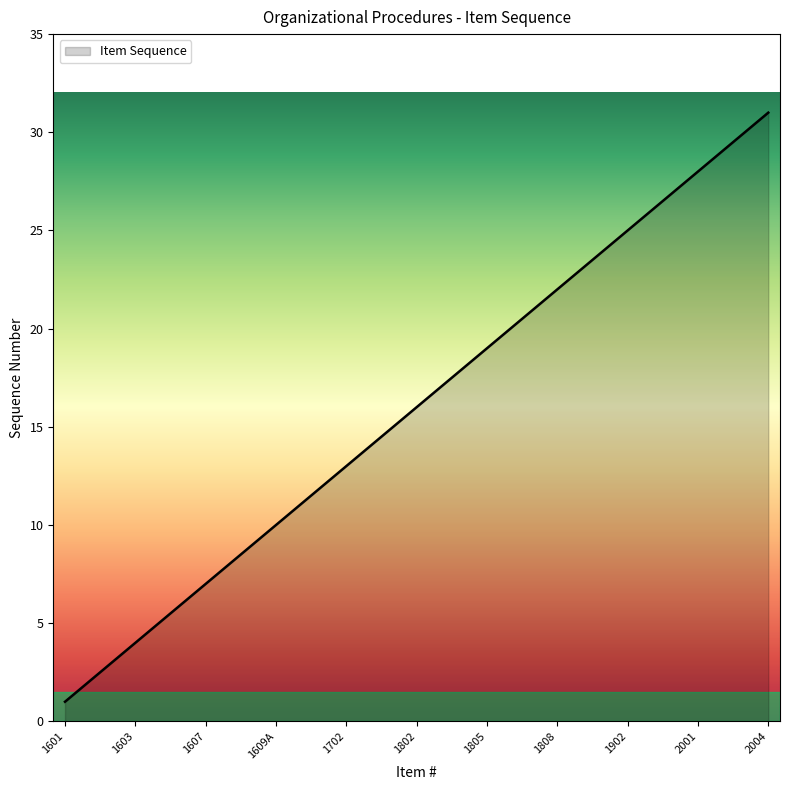

List the labels in order of value, largest first.

2004, 2003, 2002, 2001, 1904, 1903, 1902, 1901, 1809, 1808, 1807, 1806, 1805, 1804, 1803, 1802, 1801, 1703, 1702, 1701, 1610, 1609A, 1609, 1608, 1607, 1605, 1604, 1603, 1602, 1601A, 1601